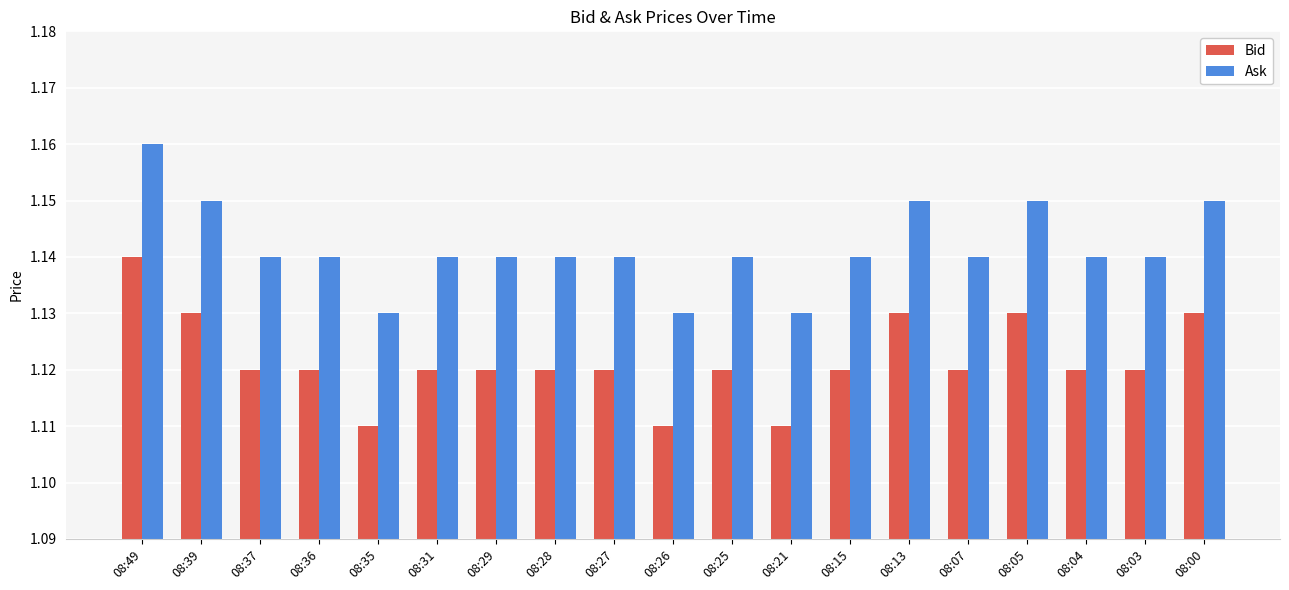

Which series has the largest total across all categories?

Ask